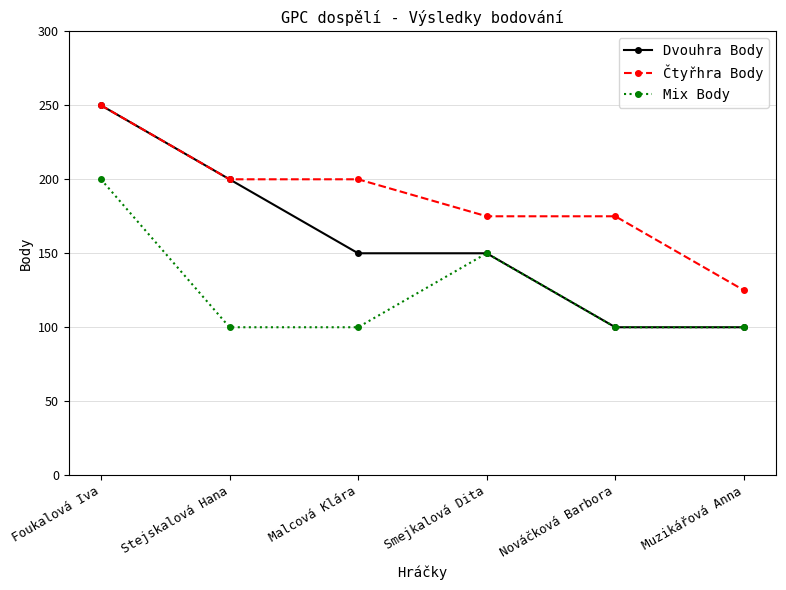

True or false: Čtyřhra Body and Mix Body intersect in this chart.

False